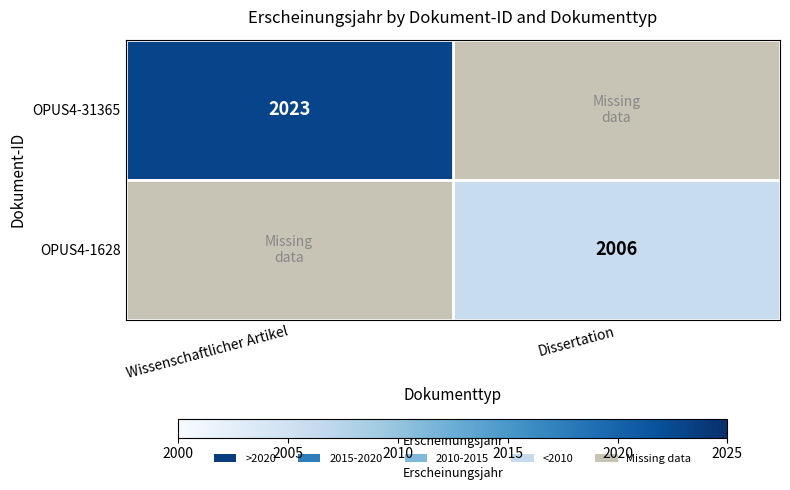

The value of OPUS4-31365 at Wissenschaftlicher Artikel is 2023. True or false?

True